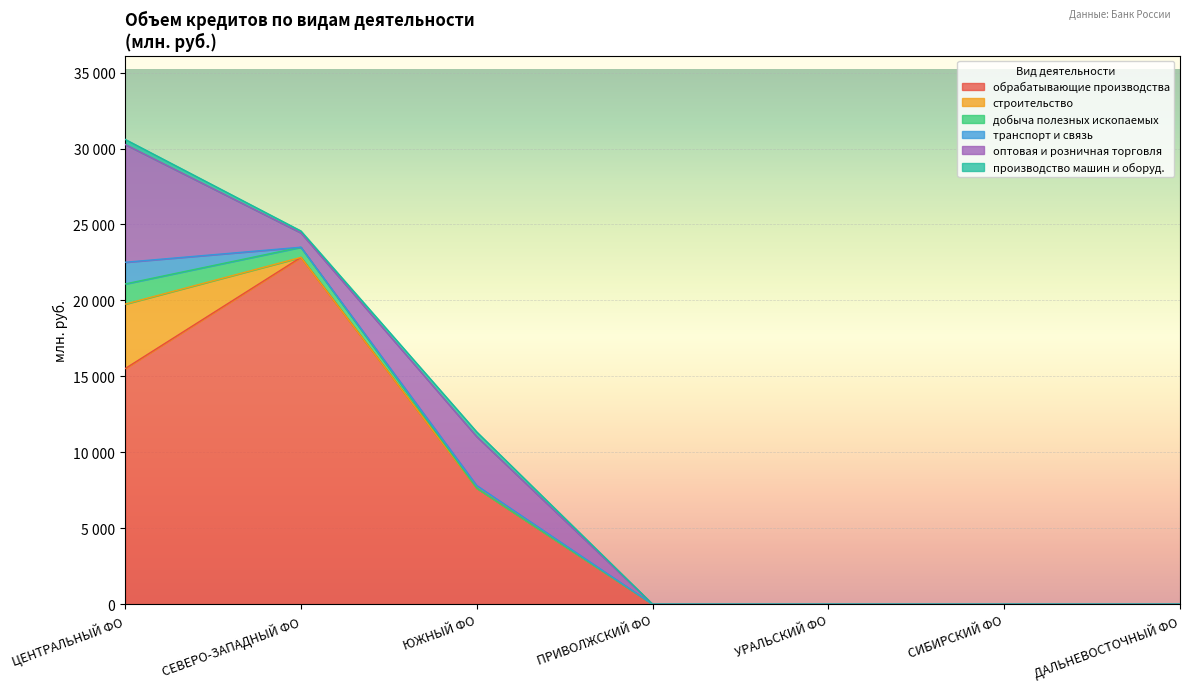

True or false: транспорт и связь has more than 0 points higher than both neighbors.

True